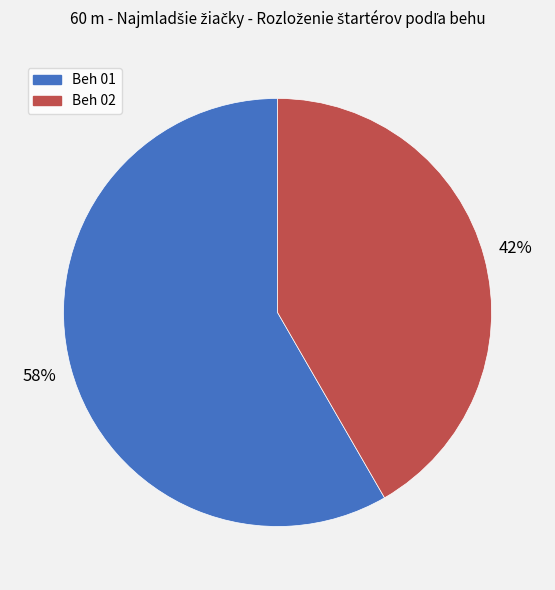

Count the number of slices in the pie.

2